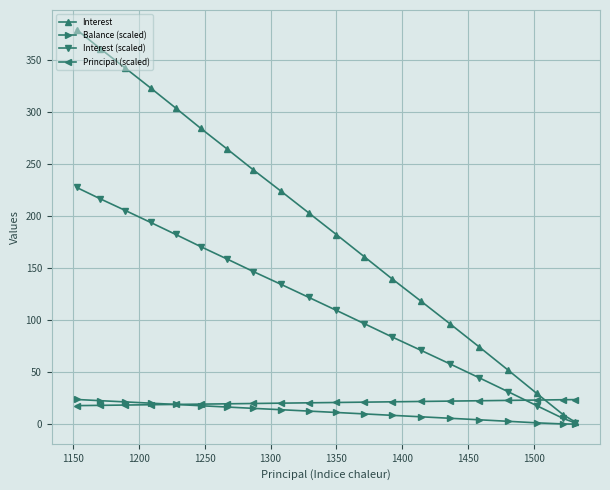

How many lines are shown in the chart?

4